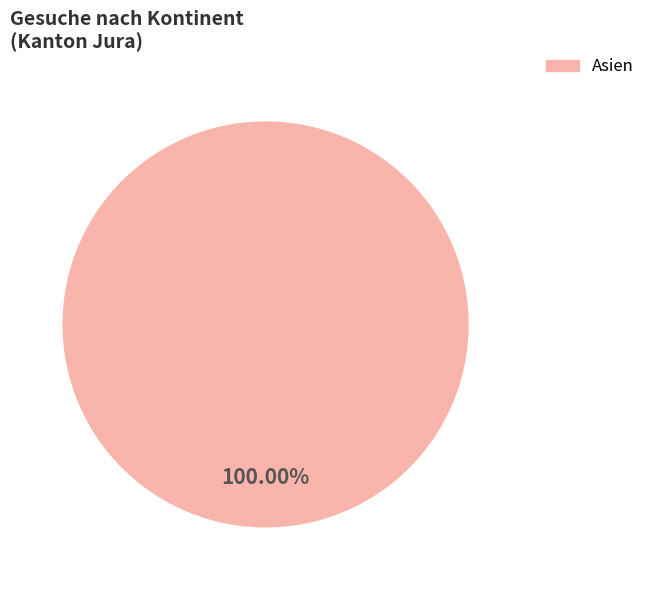

Does any single category account for the majority?

Yes